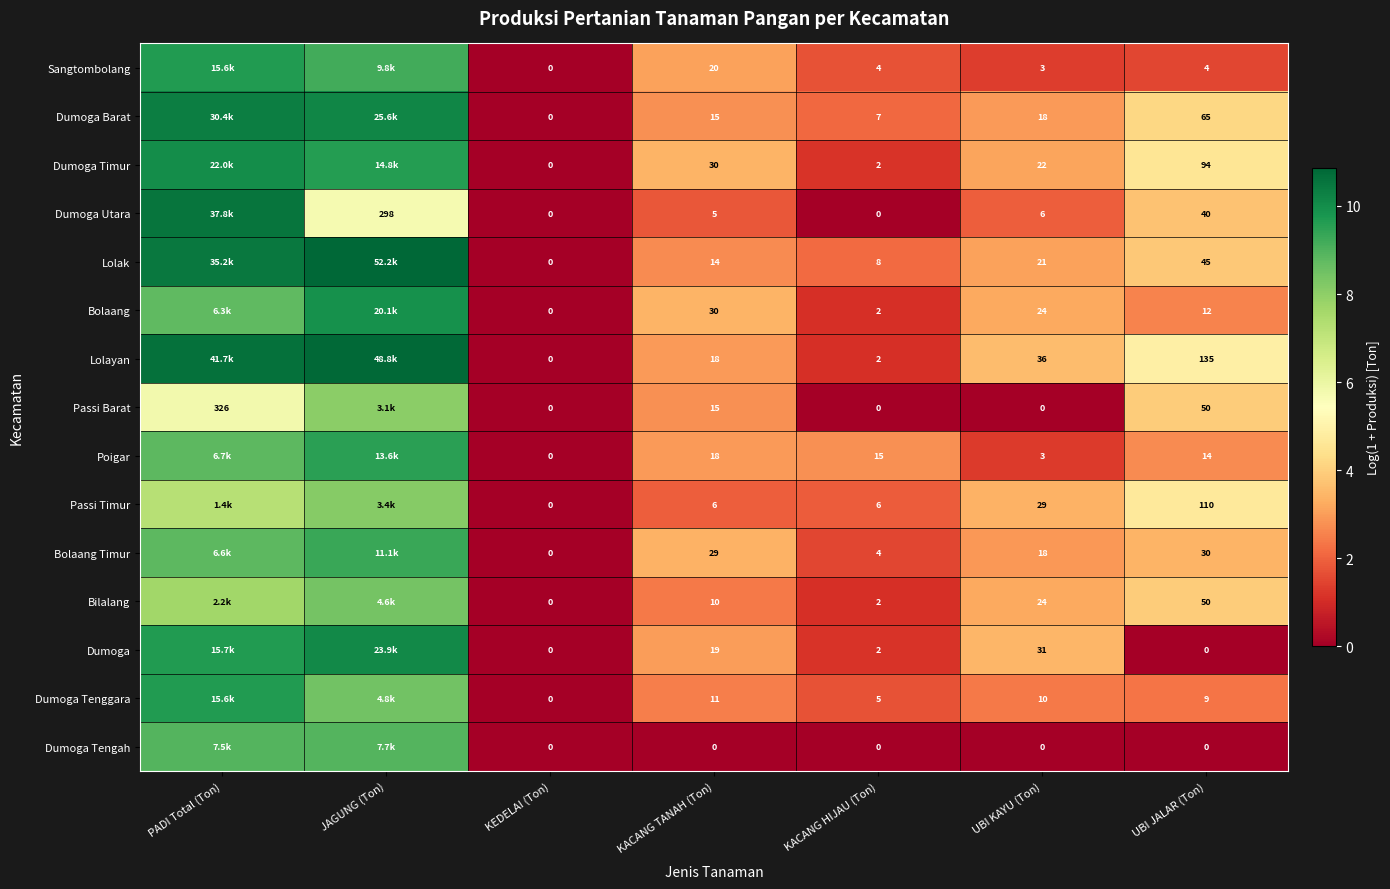

Is the value of Dumoga Tengah at KEDELAI (Ton) greater than the value of Bolaang at KACANG TANAH (Ton)?

No